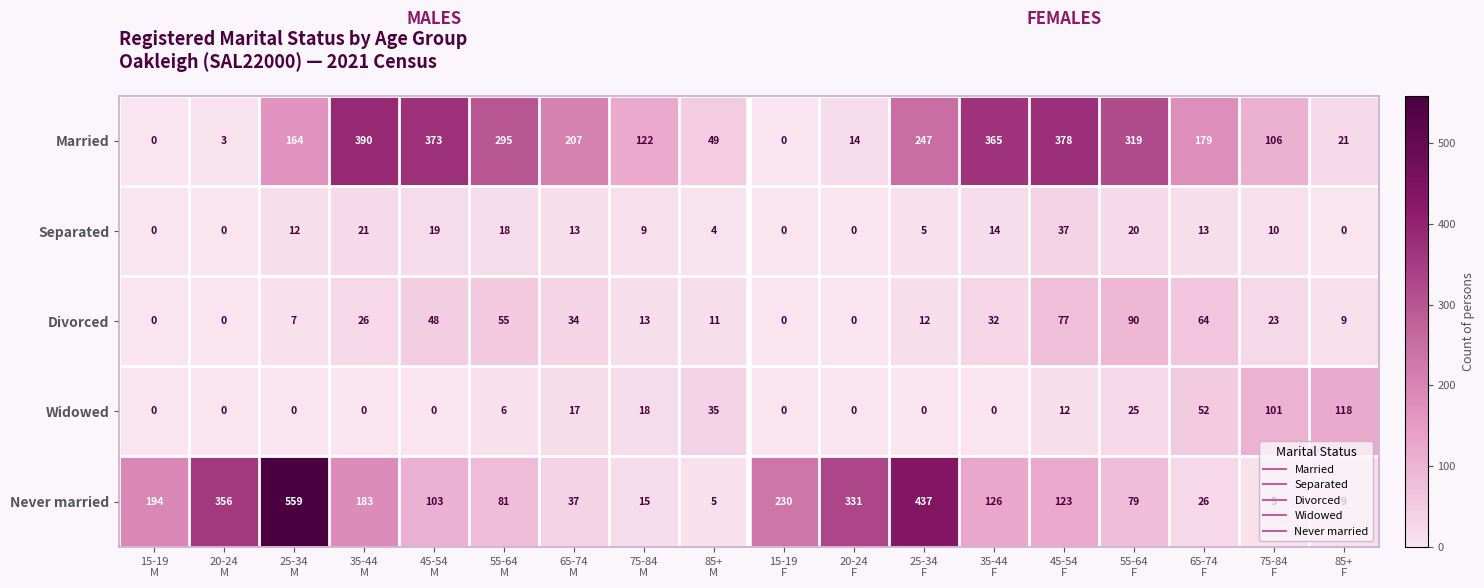

At 25-34
F, list the series in order from smallest to largest.

Widowed, Separated, Divorced, Married, Never married